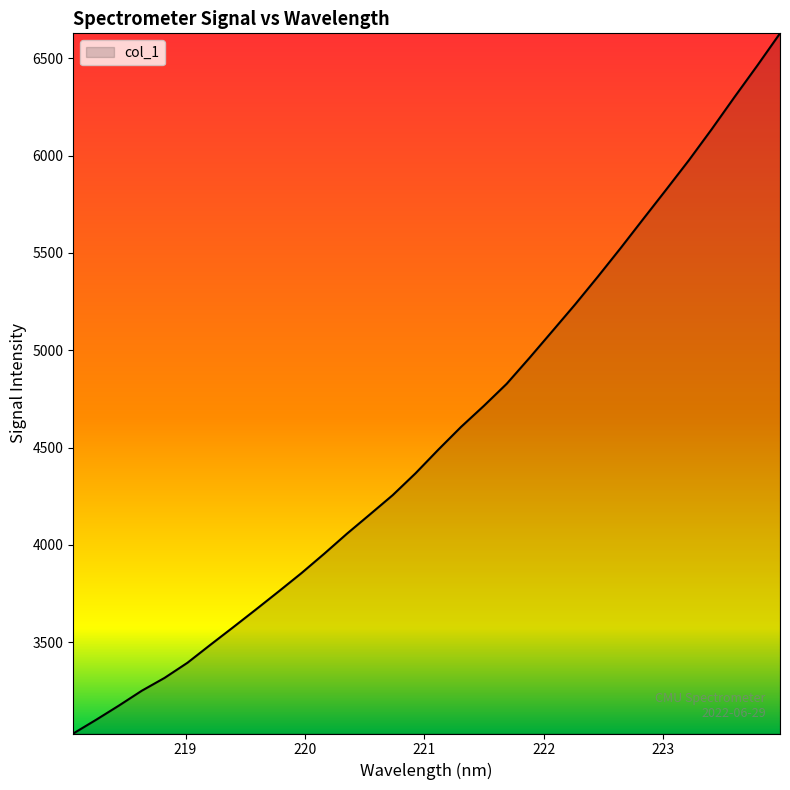

What is the difference between the maximum and minimum values?

3597.0